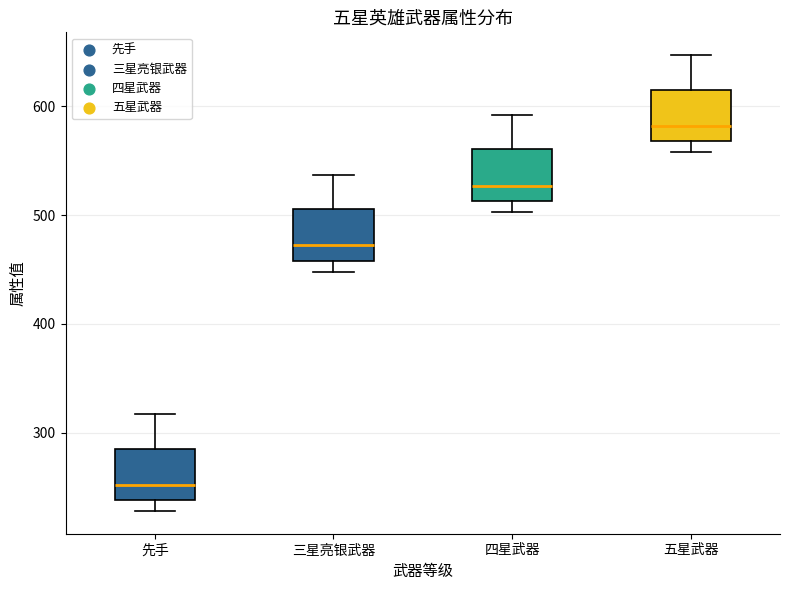

Where is the lower edge of the box for 先手 on the y-axis? The values are not printed on the chart, so give them approximately, as read against the axis.

240